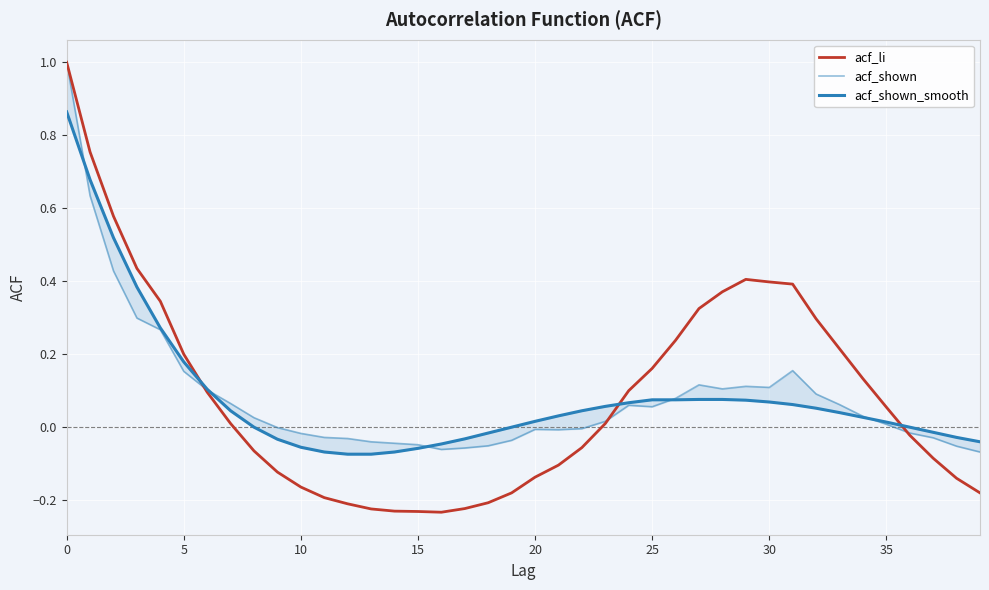

What is the highest value of the acf_shown series?

1.0